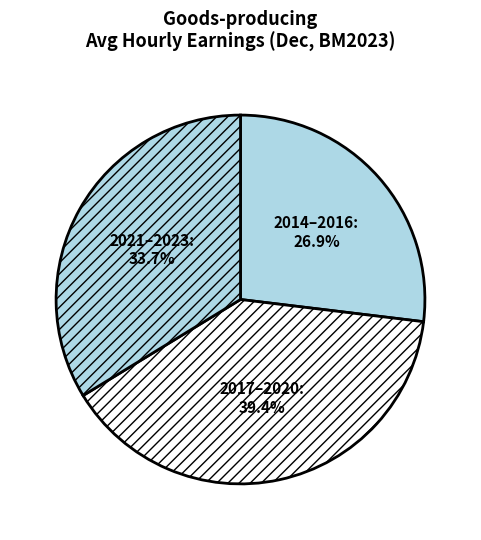

Which category has the smallest portion of the pie?

2014–2016